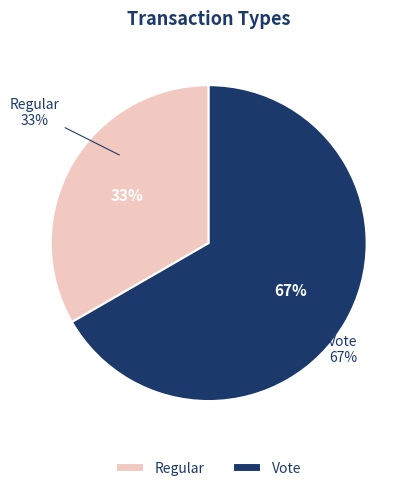

Which category has the biggest portion of the pie?

Vote